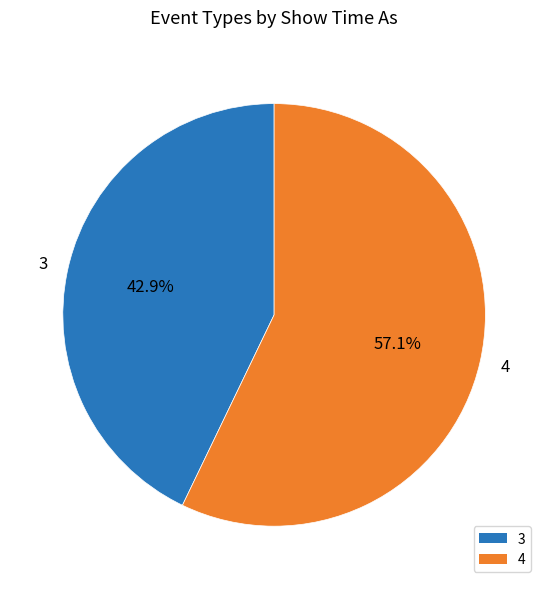

What percentage do 4 and 3 together represent?

100.0%